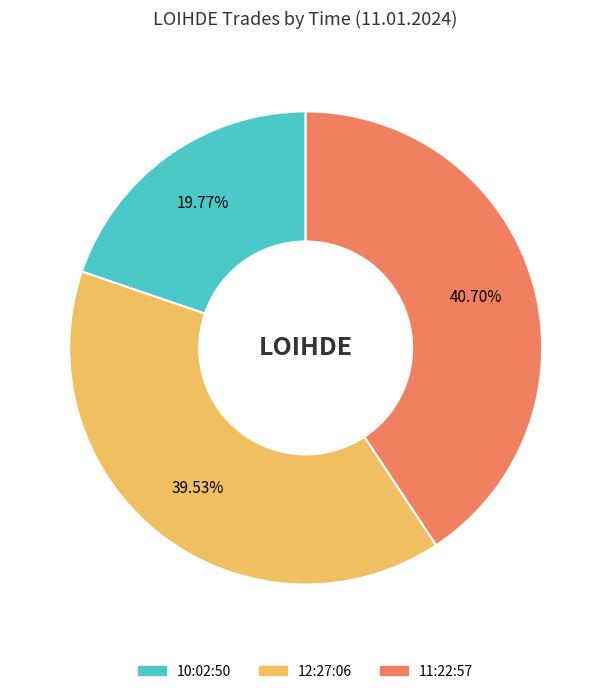

Approximately how many times larger is the value at 11:22:57 compared to 12:27:06?

1.0